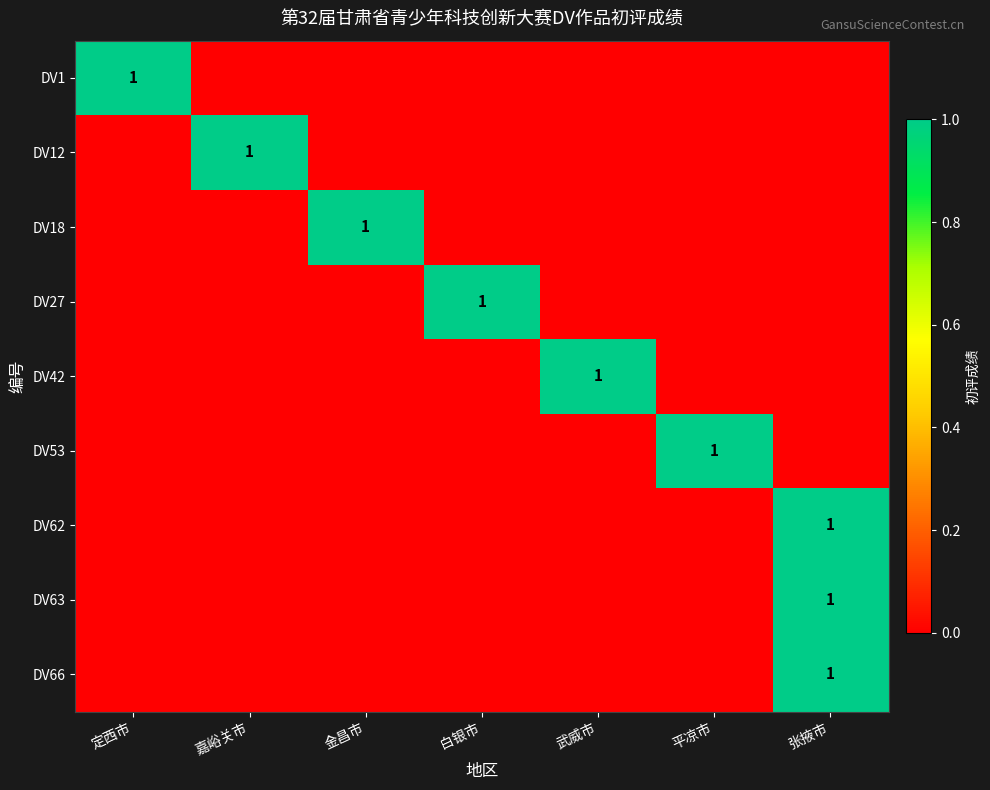

What is the sum of the DV12 values at 张掖市 and 嘉峪关市?

1